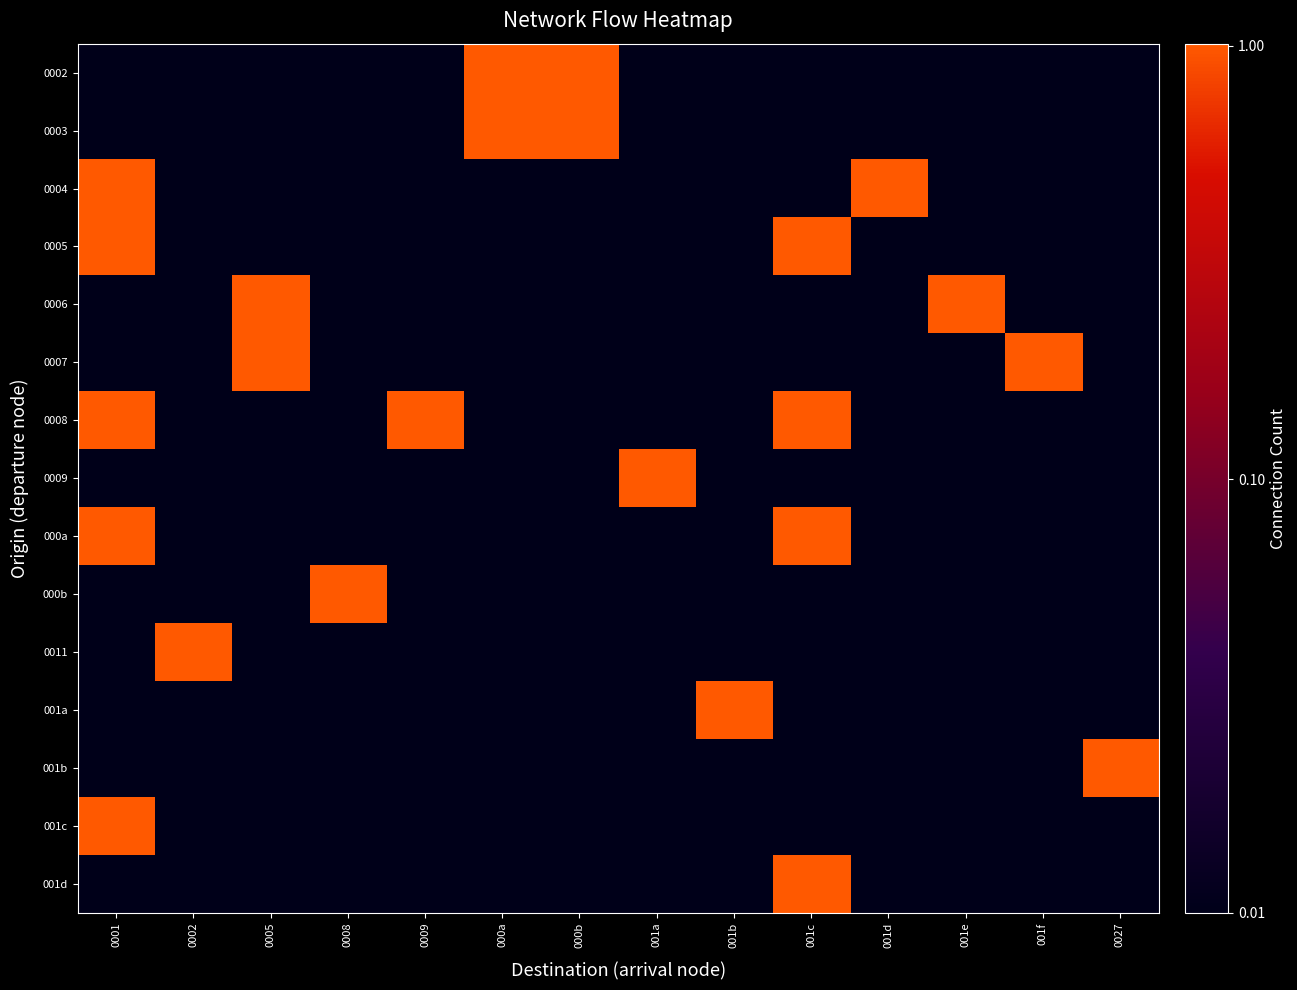

What is the total value across all series at 001b?

1.1